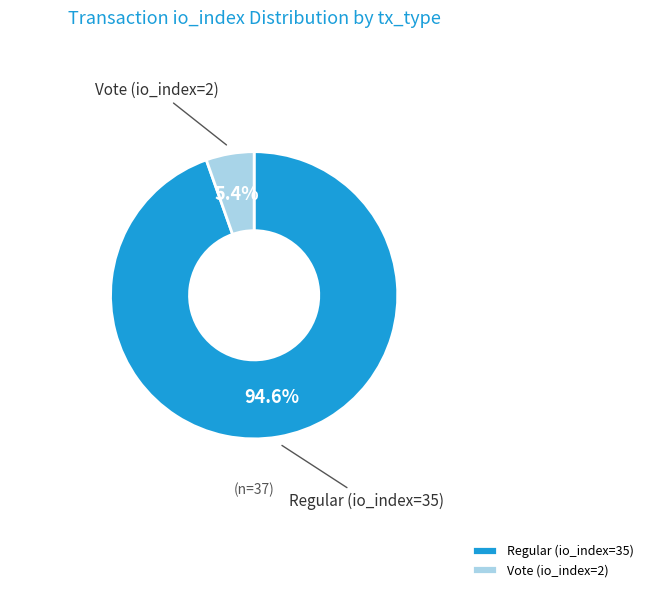

Is there any slice that represents more than half of the pie?

Yes